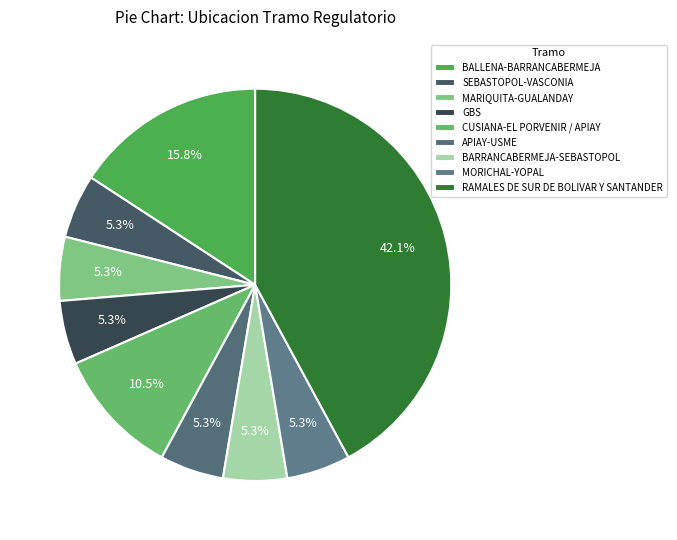

What percentage is NOT represented by BARRANCABERMEJA-SEBASTOPOL?

94.7%